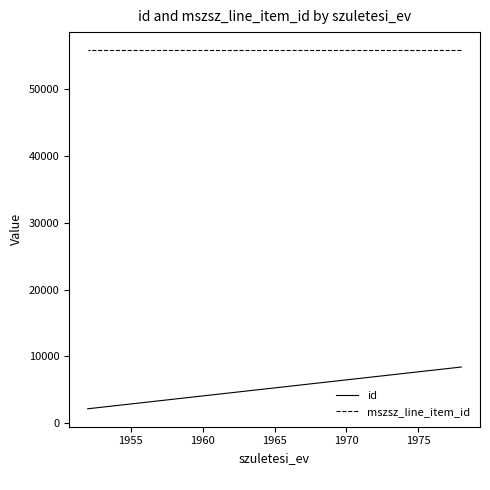

What is the value of the mszsz_line_item_id point at the 2nd from the left?

55859